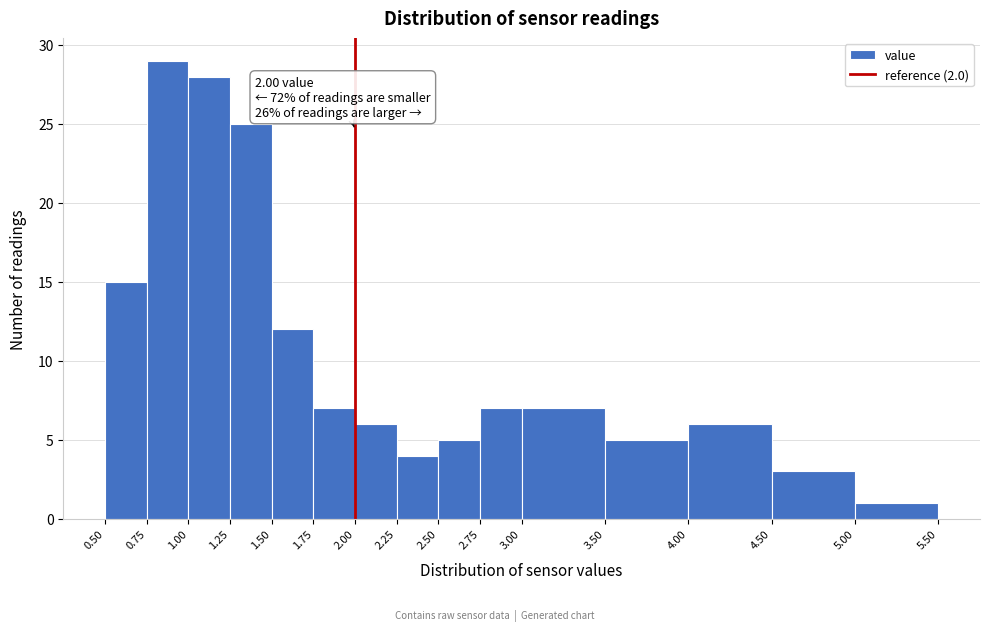

Which range on the x-axis has the tallest bar?

0.75 to 1.00